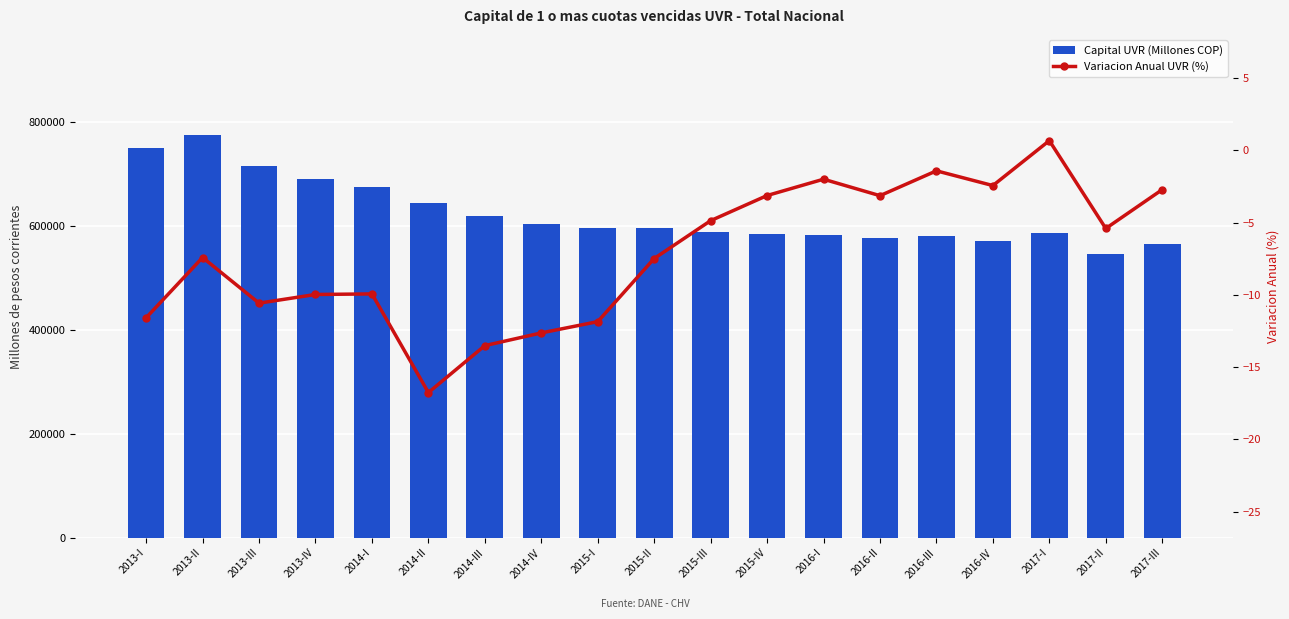

What position from the right is 2013-III?

17